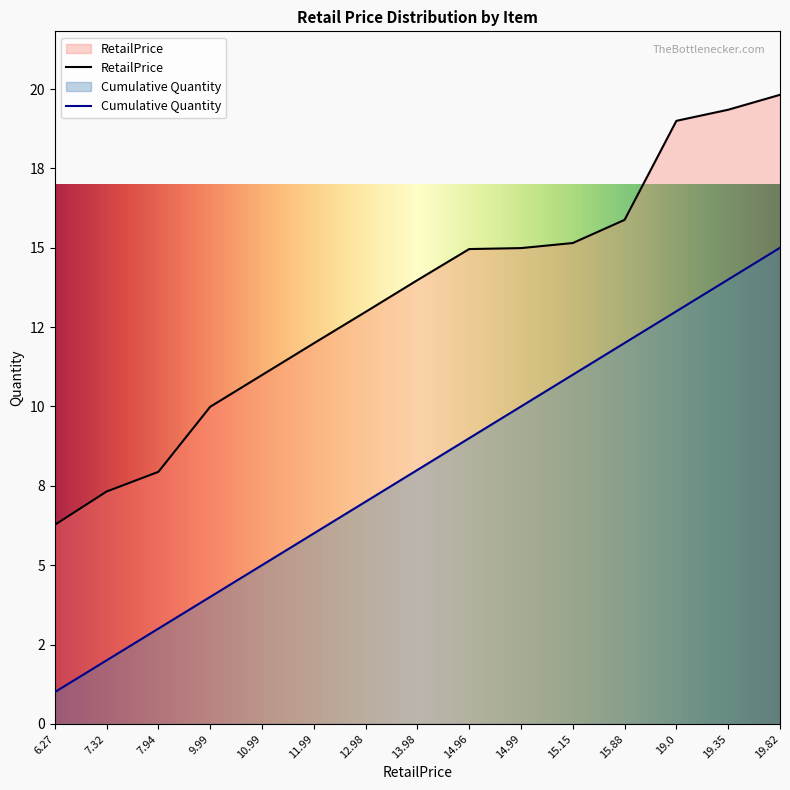

Reading right to left, extract all data points from this chart.

19.82=19.8	19.35=19.4	19.0=19.0	15.88=15.9	15.15=15.2	14.99=15.0	14.96=15.0	13.98=14.0	12.98=13.0	11.99=12.0	10.99=11.0	9.99=10.0	7.94=7.9	7.32=7.3	6.27=6.3